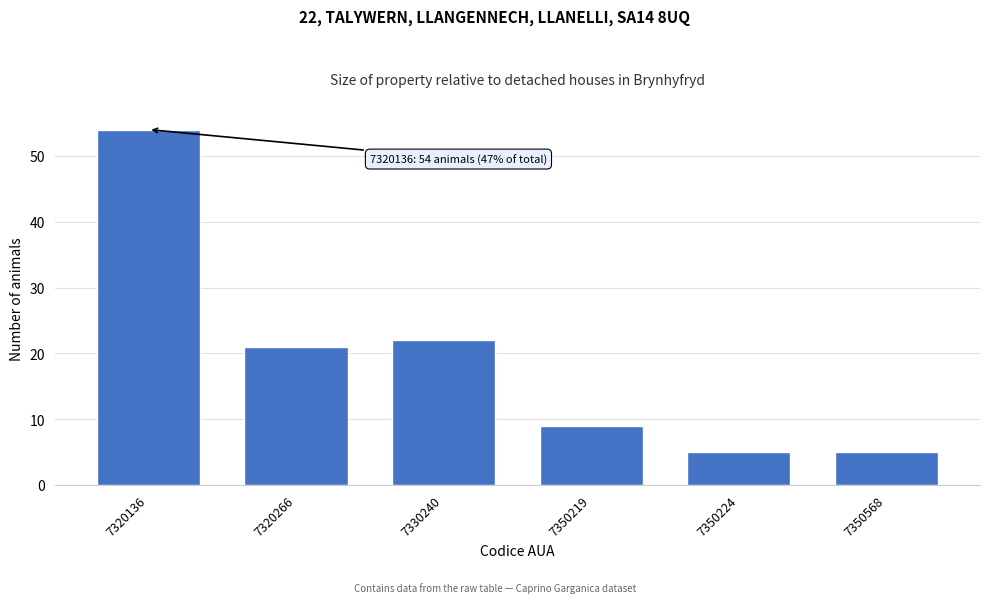

Reading right to left, what are all the values shown in this chart?

7350568=5	7350224=5	7350219=9	7330240=22	7320266=21	7320136=54